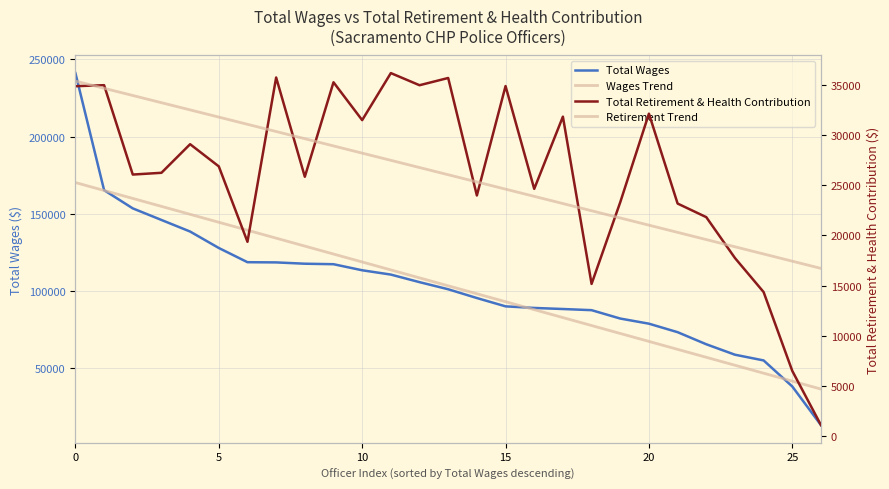

What is the label of the 16th point from the left?

15